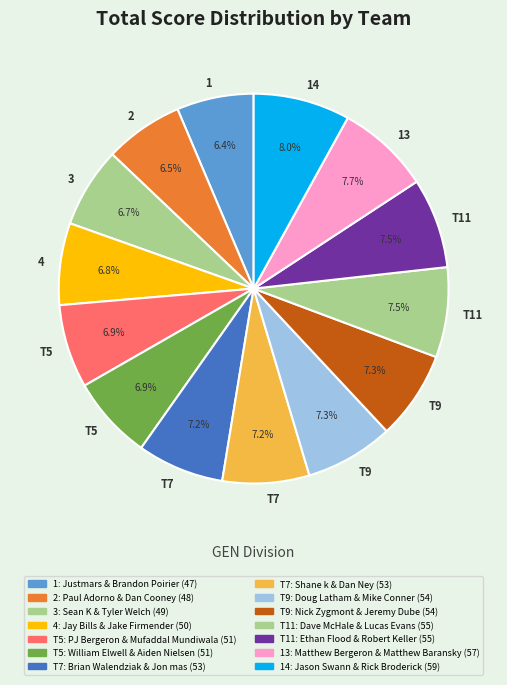

Count the number of slices in the pie.

14